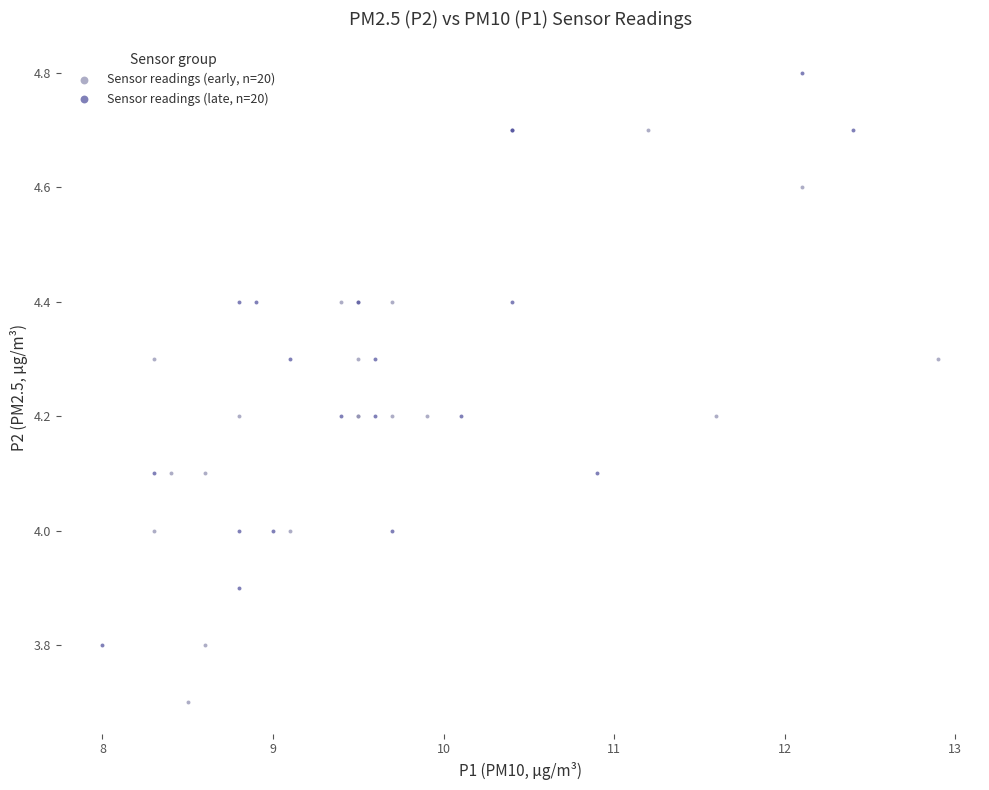

Which series contains the lowest Y value?

Sensor readings (early, n=20)